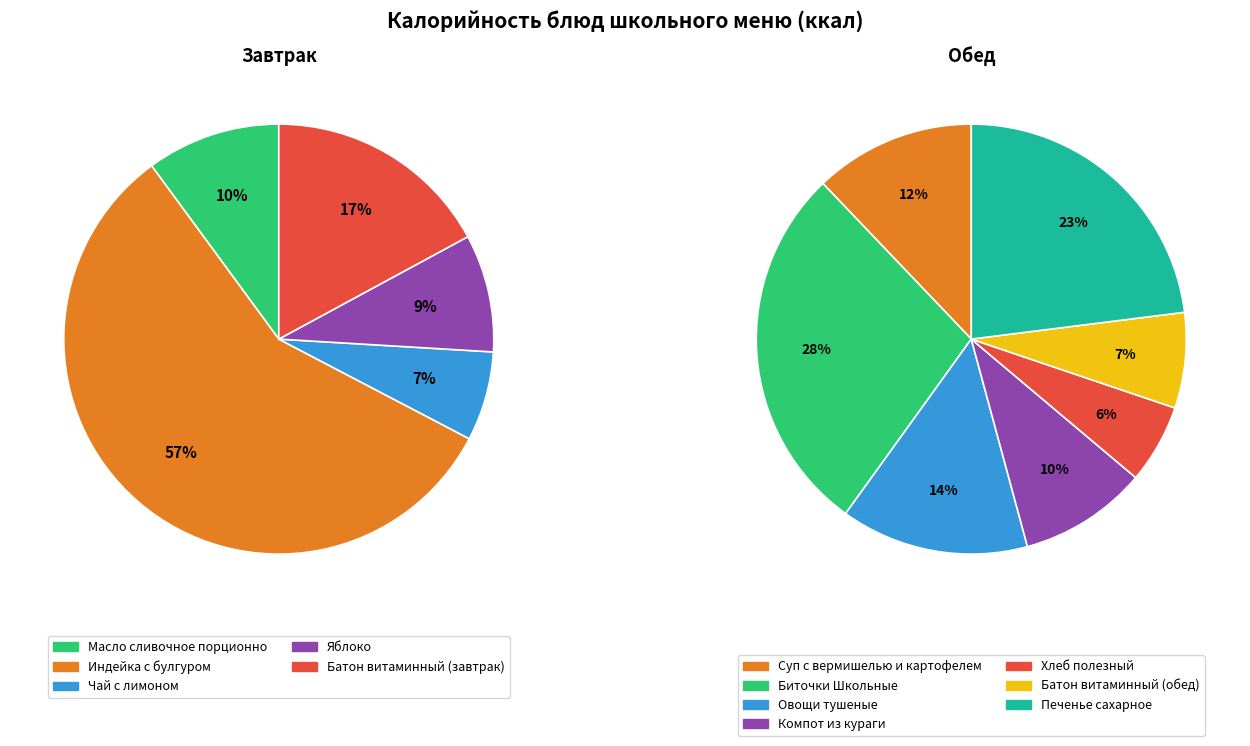

What is the majority slice?

Индейка с булгуром